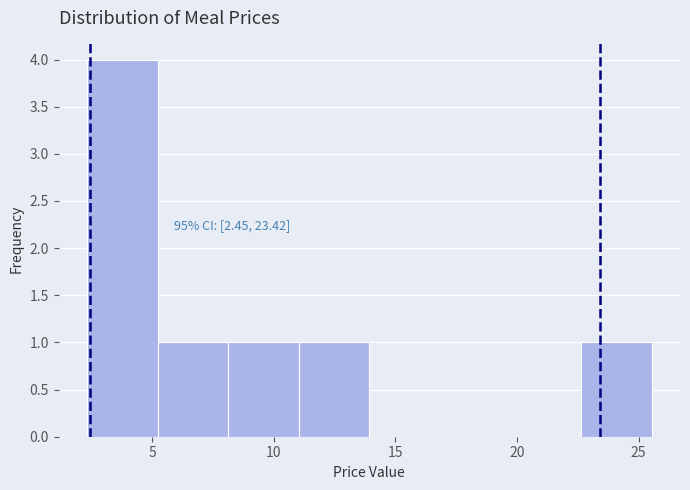

Over which range of the x-axis is the bar tallest?

2.5 to 5.0